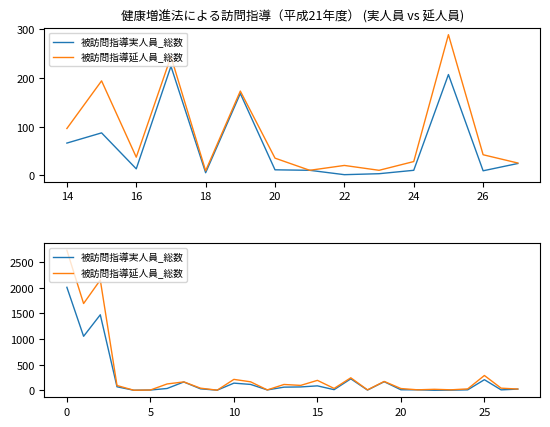

How many lines are shown in the chart?

2